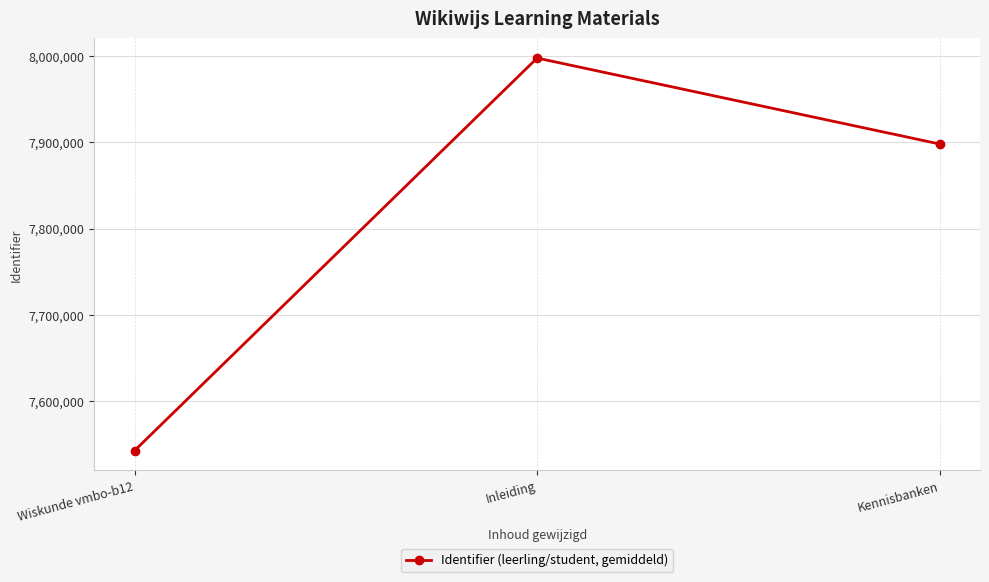

What is the label of the 3rd point from the right?

Wiskunde vmbo-b12